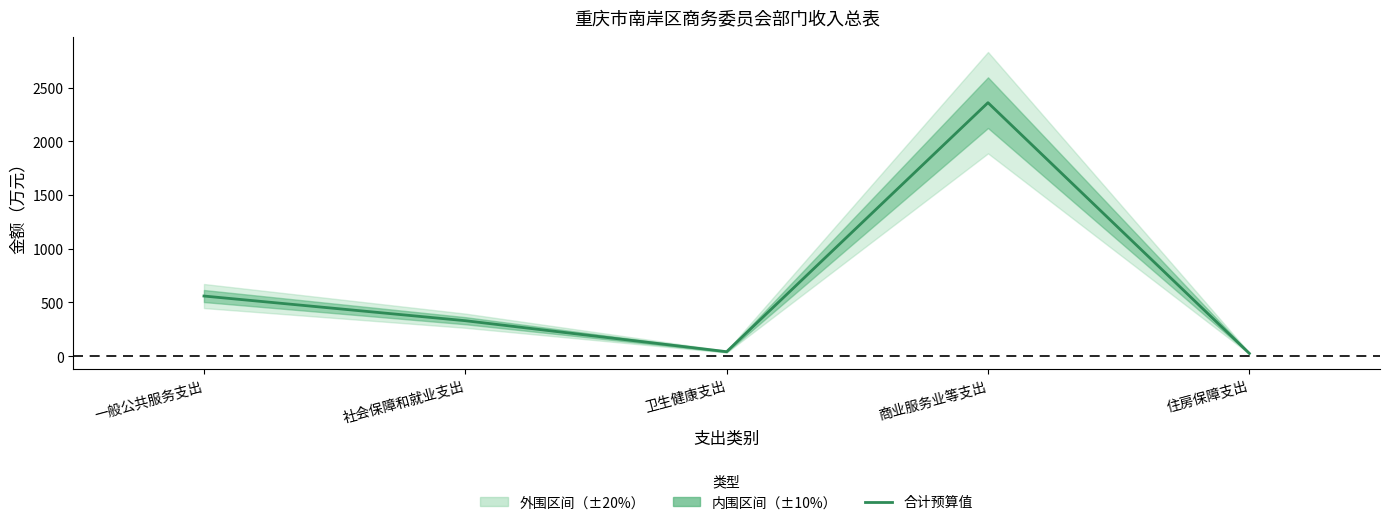

The value at 卫生健康支出 is 41.3. True or false?

True